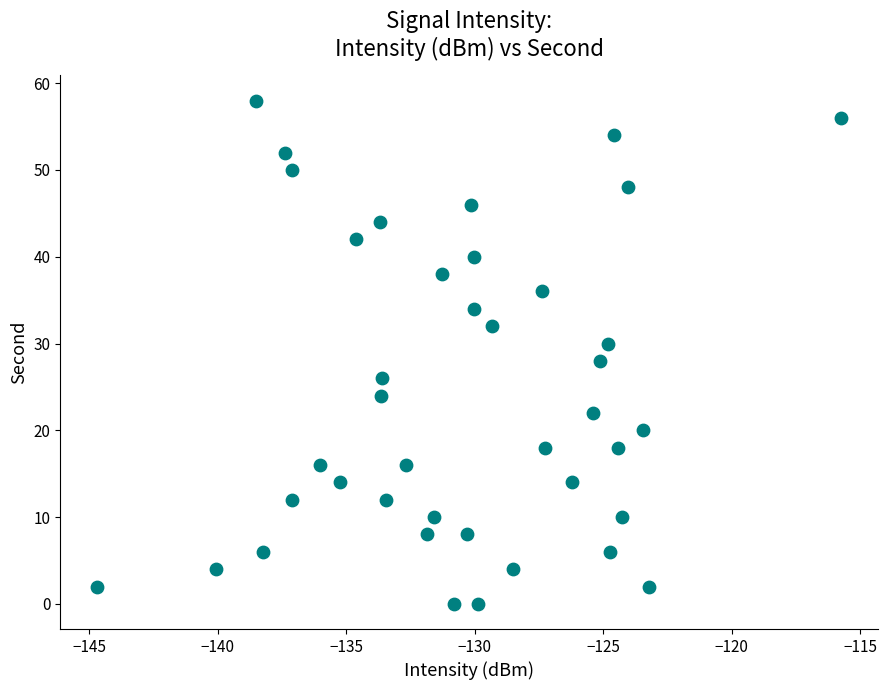

What is the range of Y values (max minus min)?

58